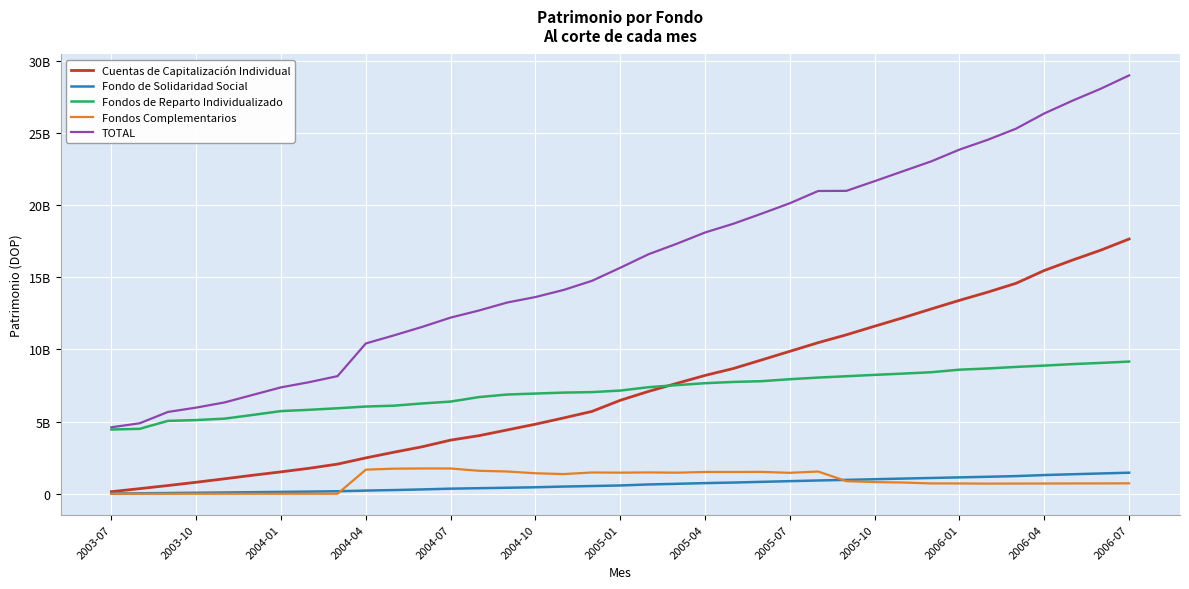

True or false: Fondo de Solidaridad Social and Fondos de Reparto Individualizado intersect in this chart.

False